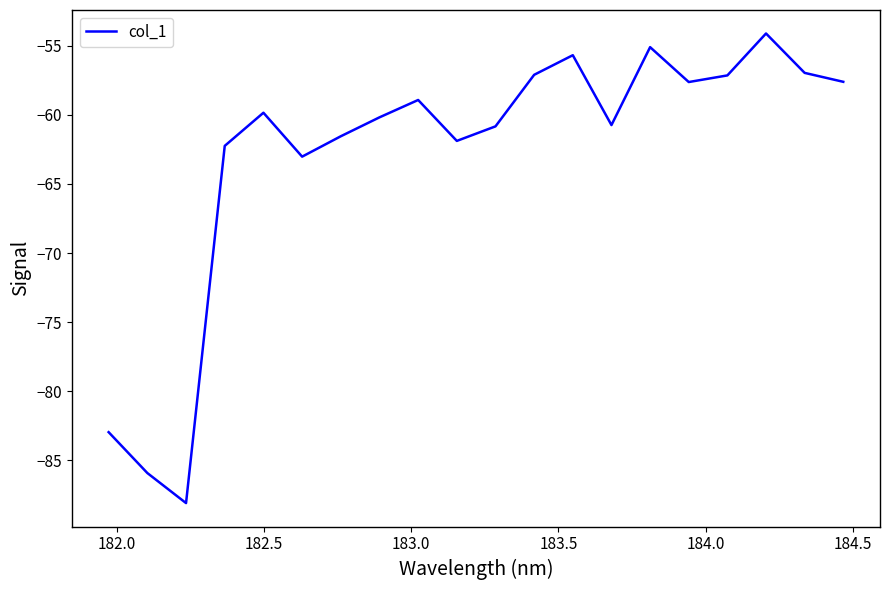

What is the minimum value shown in the chart?

-88.1